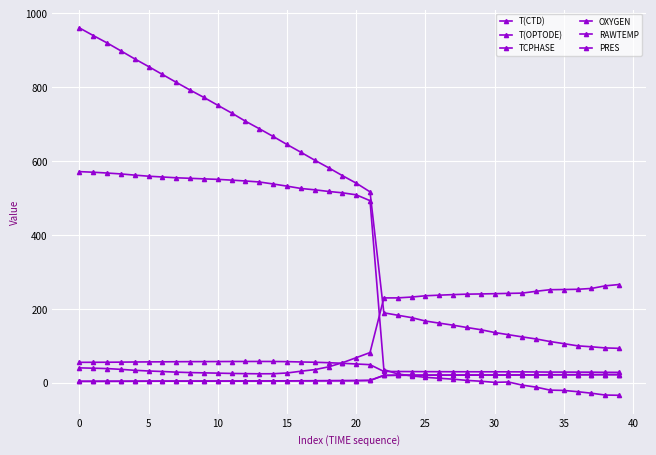

At which label is OXYGEN closest to 145?

21